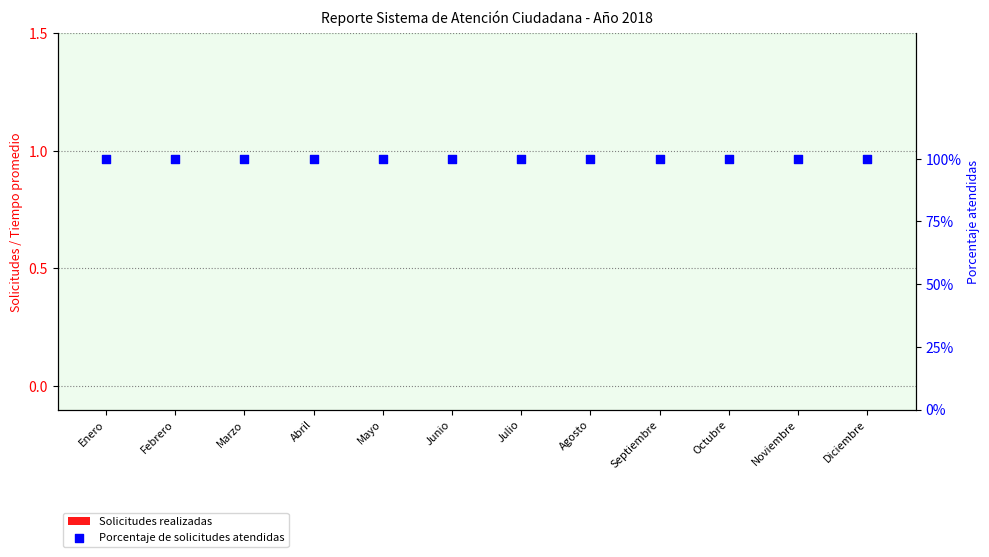

Is the value of Porcentaje de solicitudes atendidas at Mayo greater than the value of Solicitudes realizadas at Febrero?

Yes